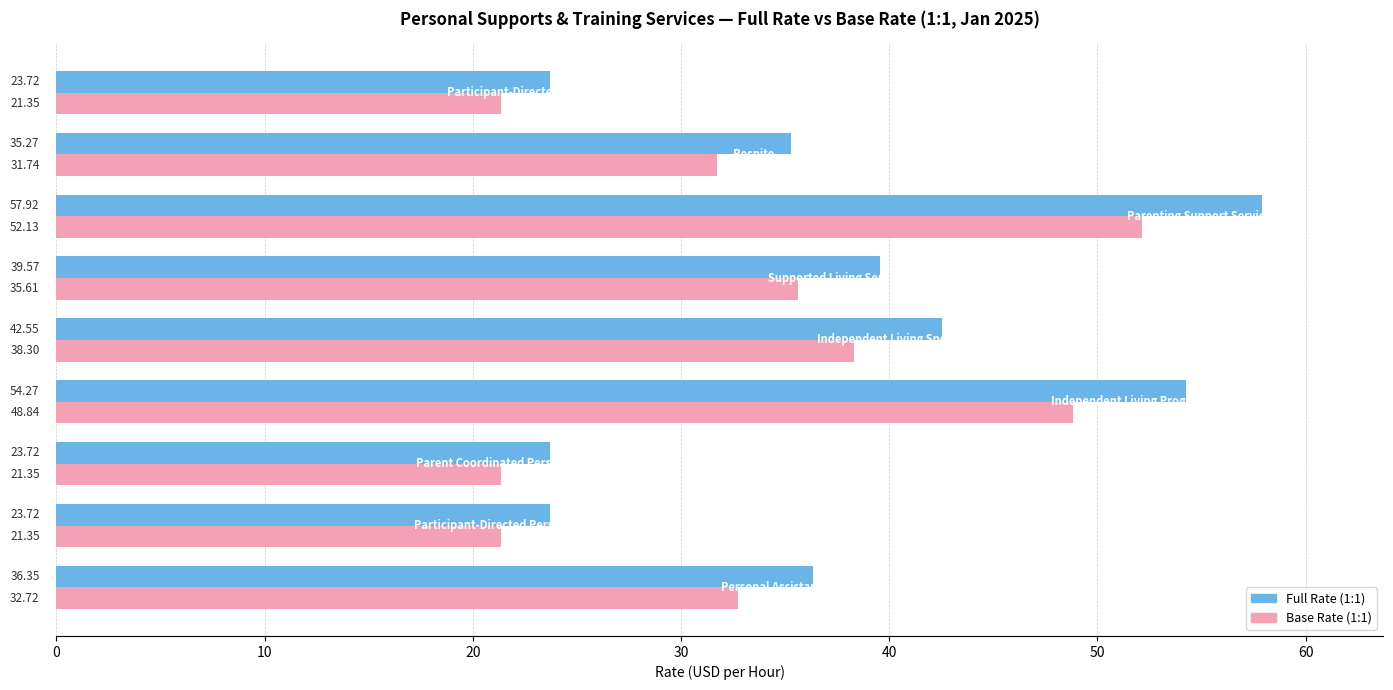

Rank the series by their average value, from highest to lowest.

Full Rate (1:1), Base Rate (1:1)